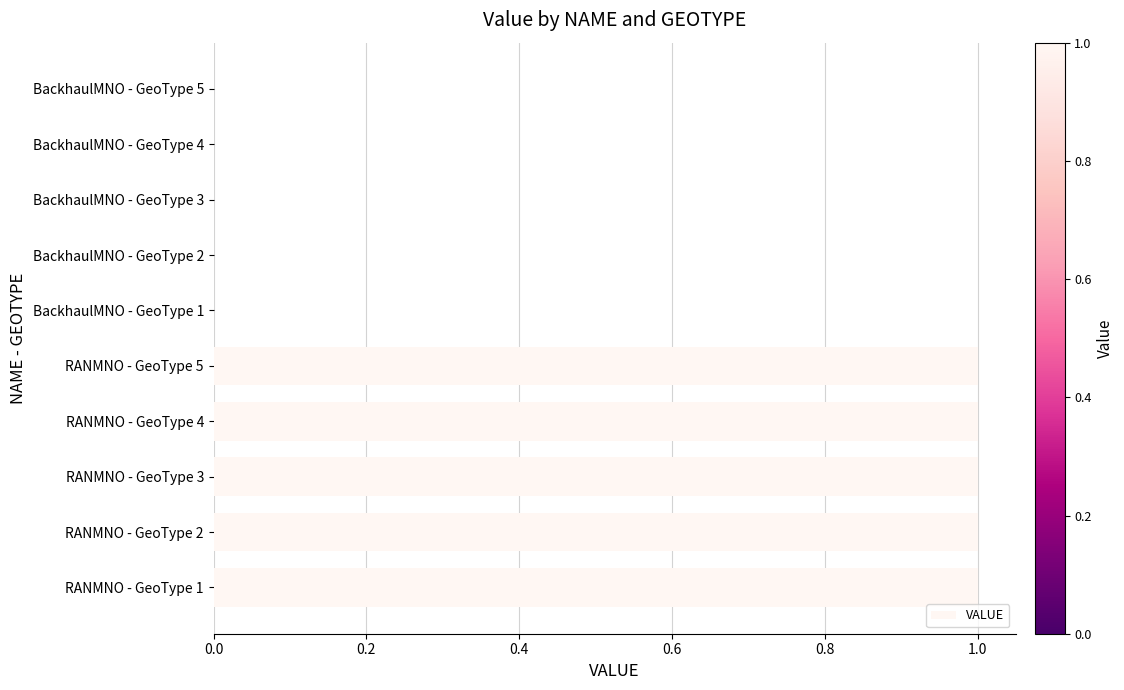

What is the sum of all values?

5